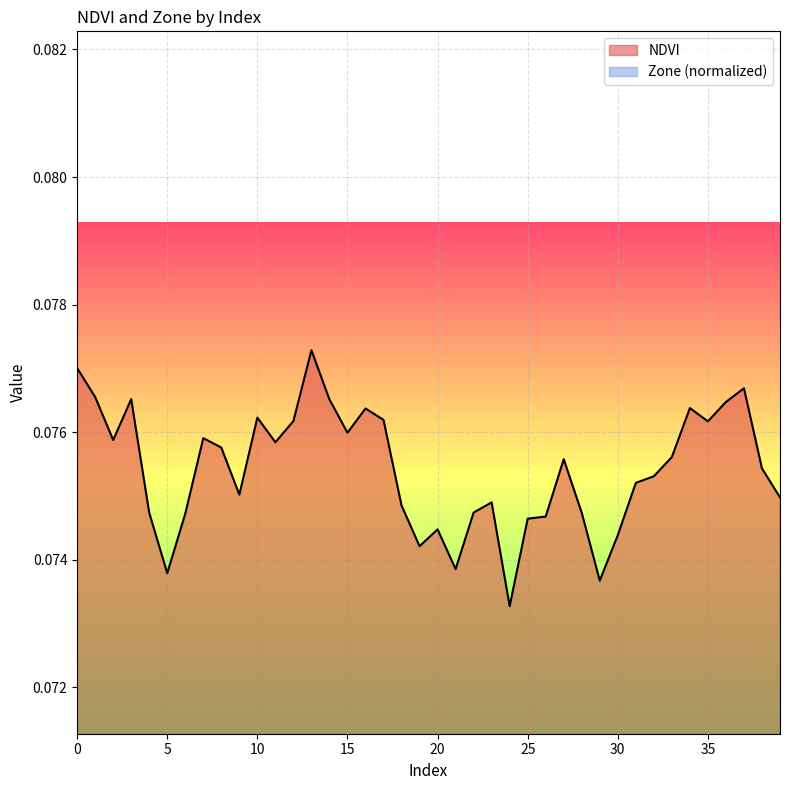

True or false: NDVI has a value of 0.0 at 0.

False